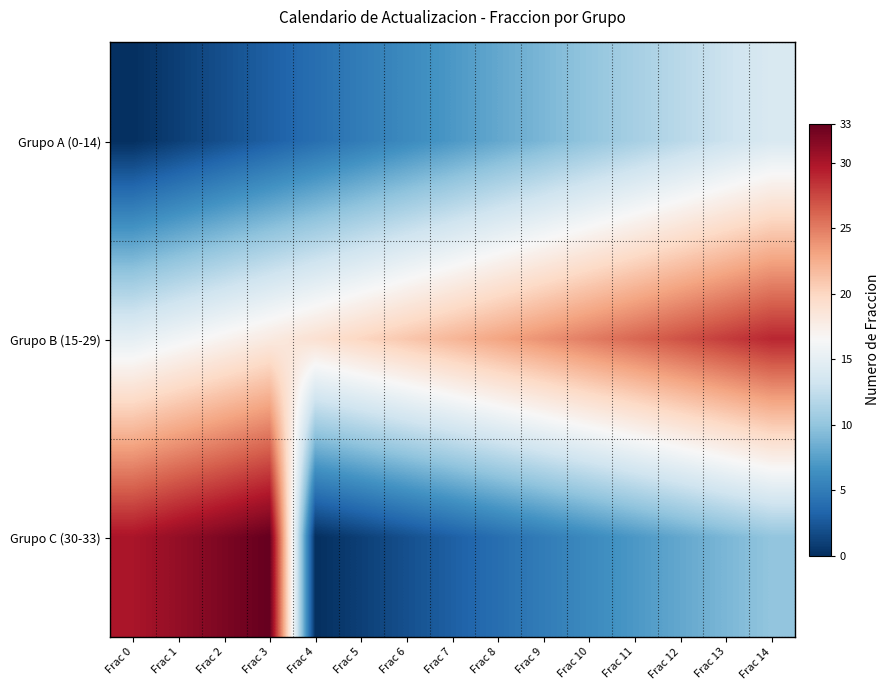

Between Frac 6 and Frac 11, which is larger?

Frac 11